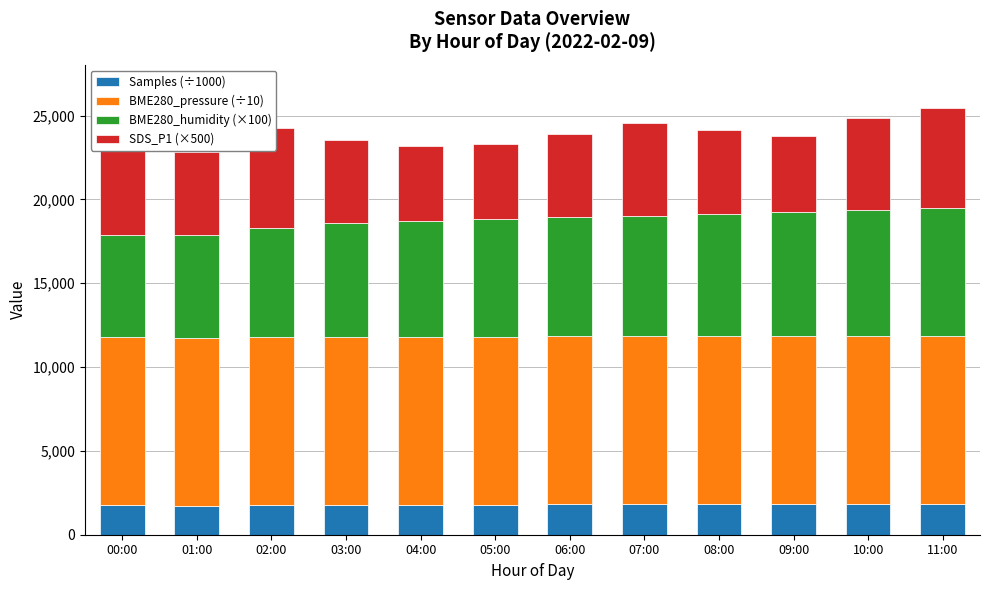

At how many categories does at least one series exceed 5393?

12